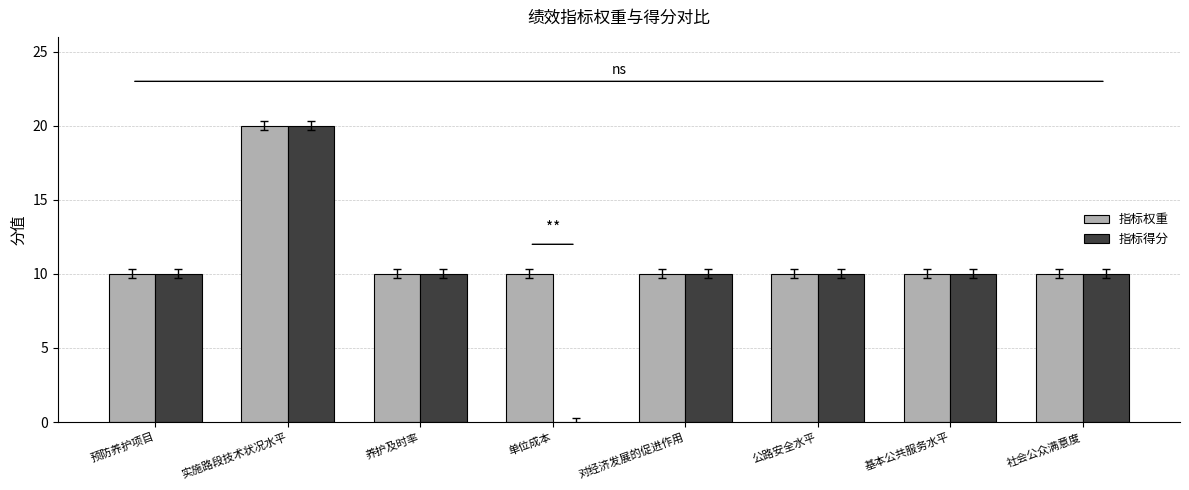

Which series has the largest total across all categories?

指标权重